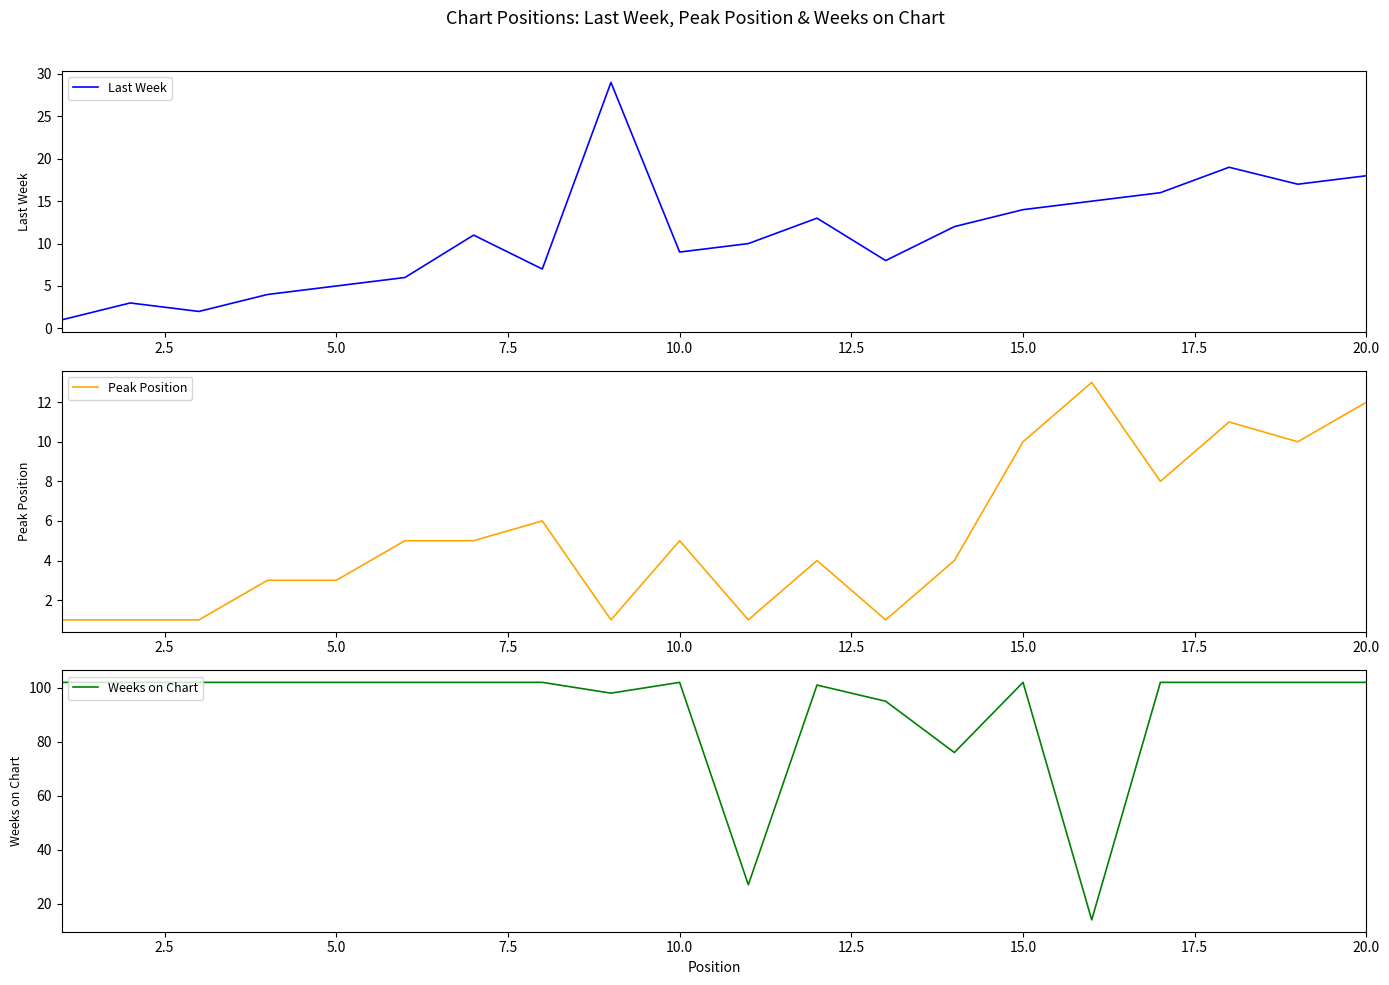

What is the sum of the Peak Position values at 10.0 and 12?

4